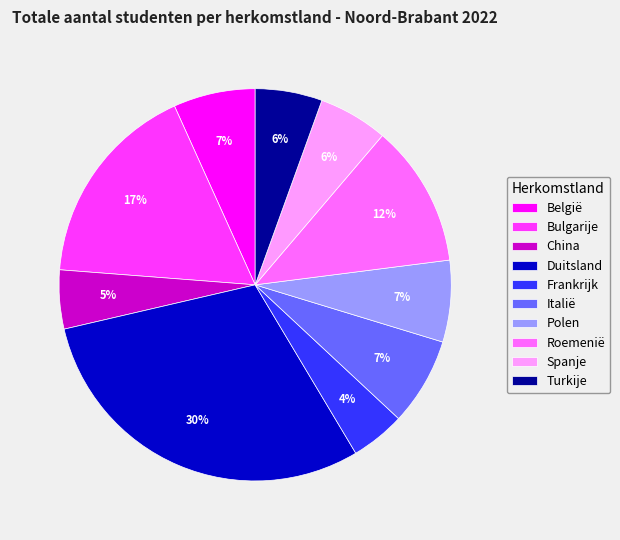

To the nearest percent, what is the combined percentage of Duitsland and Spanje?

36%